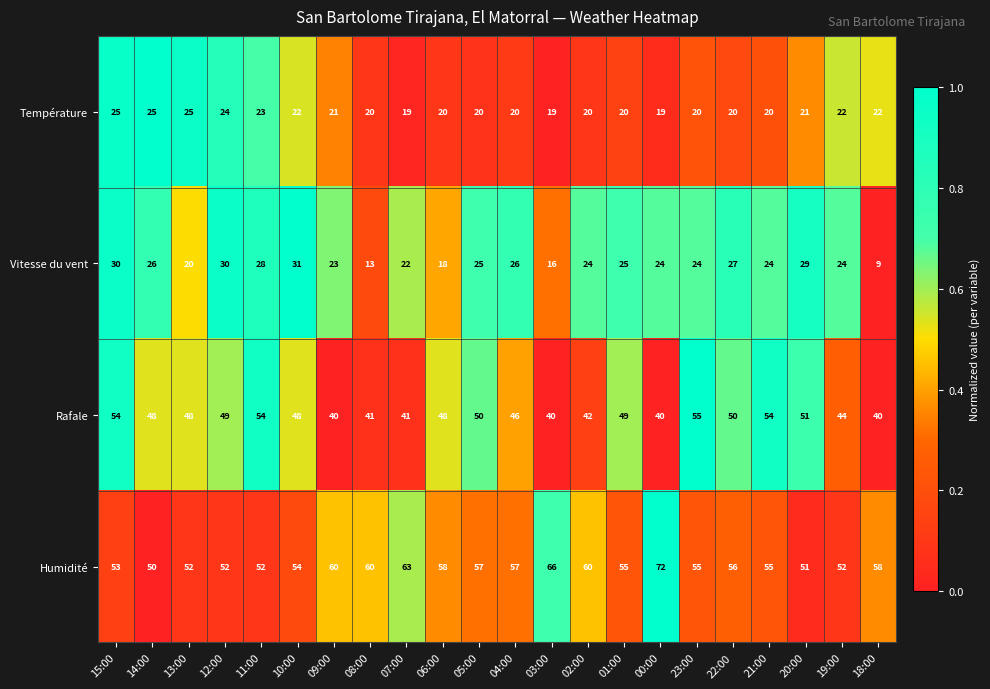

At 04:00, list the series in order from smallest to largest.

Température, Vitesse du vent, Rafale, Humidité